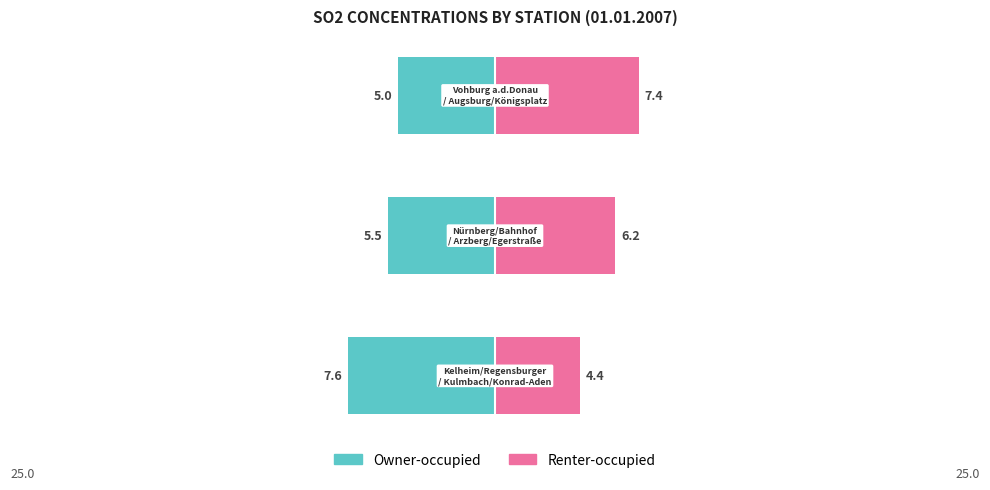

Count the number of data series in this chart.

2